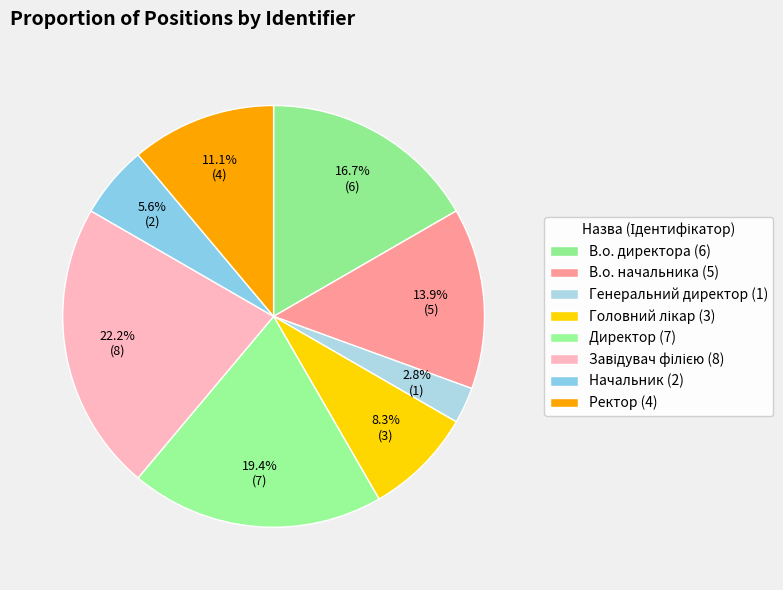

Which category has the smallest portion of the pie?

Генеральний директор